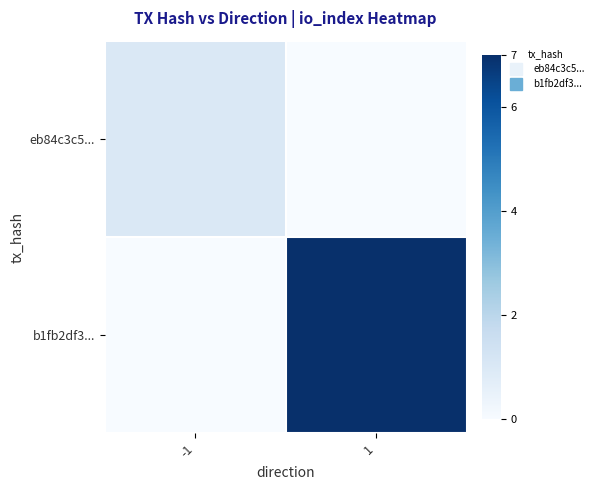

Reading left to right, extract all data points from this chart.

eb84c3c5...: -1=1	1=0
b1fb2df3...: -1=0	1=7